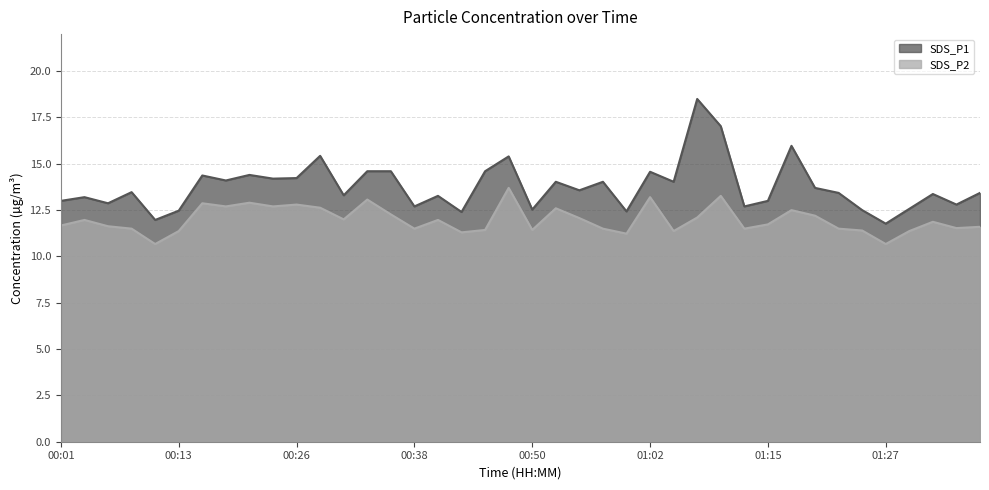

Which series has the largest total across all categories?

SDS_P1